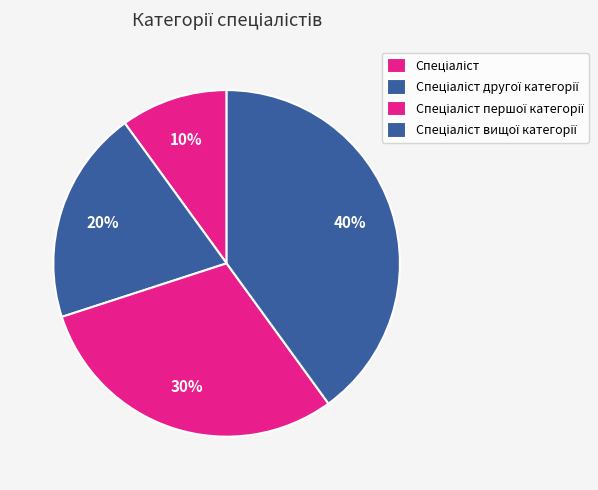

How many slices are in this pie chart?

4